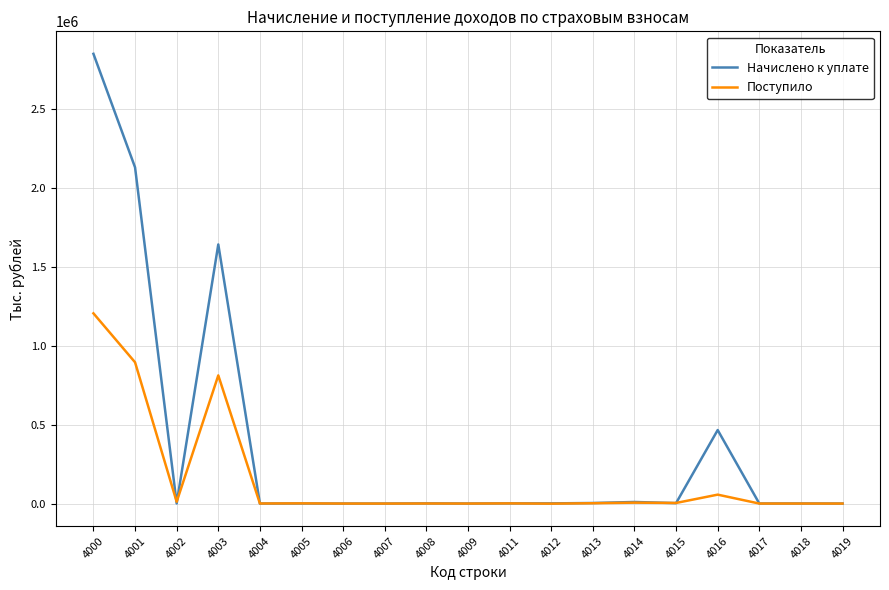

Where does the Начислено к уплате series first go above 1102?

4000